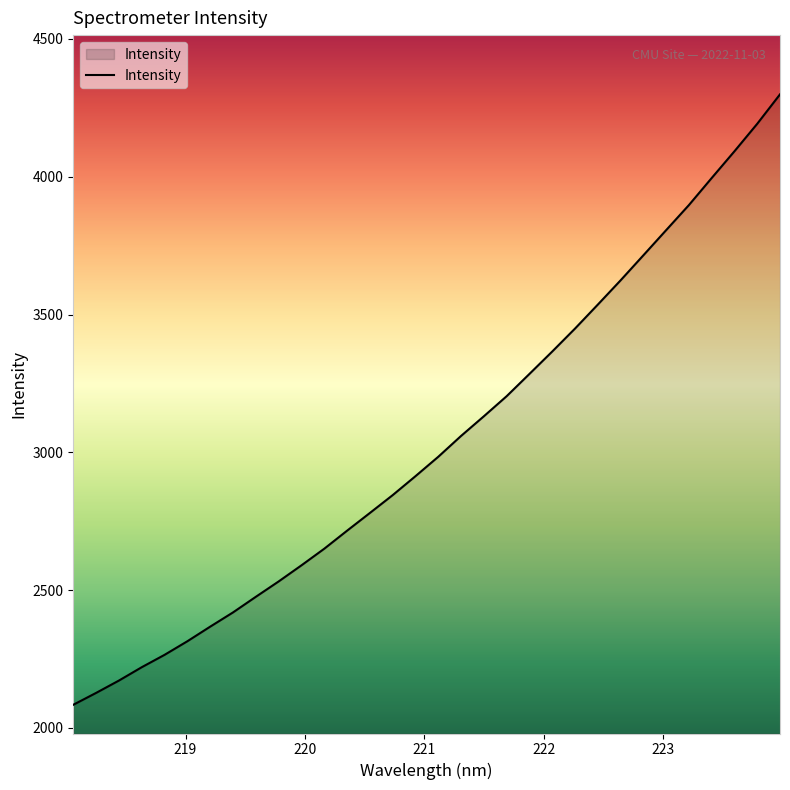

What is the minimum value shown in the chart?

2084.2